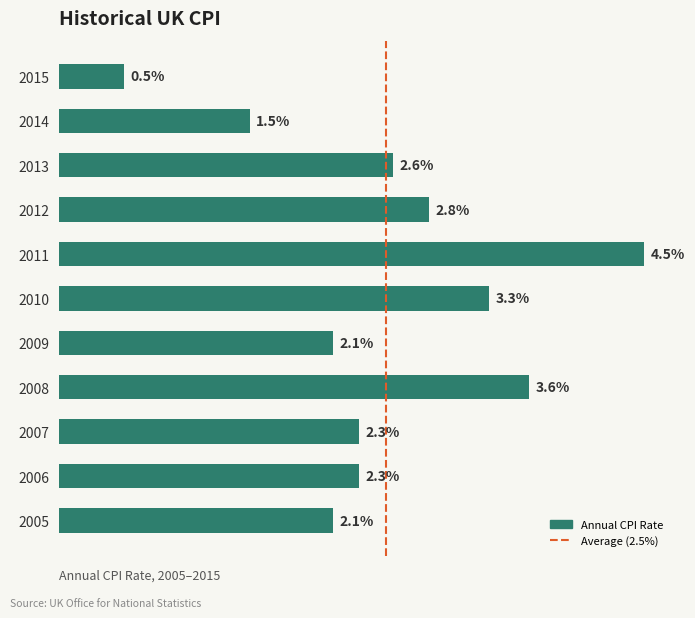

List the labels in order of value, largest first.

2011, 2008, 2010, 2012, 2013, 2007, 2006, 2009, 2005, 2014, 2015